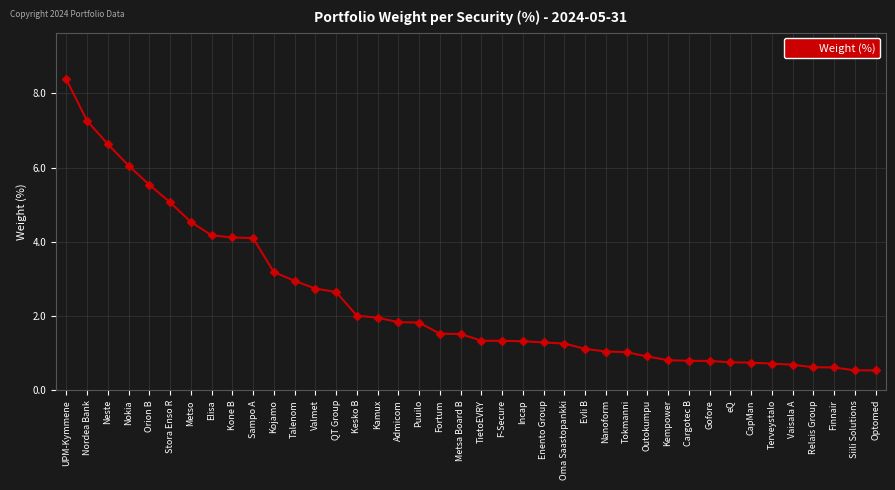

What is the change in value from Nordea Bank to Evli B?

-6.1